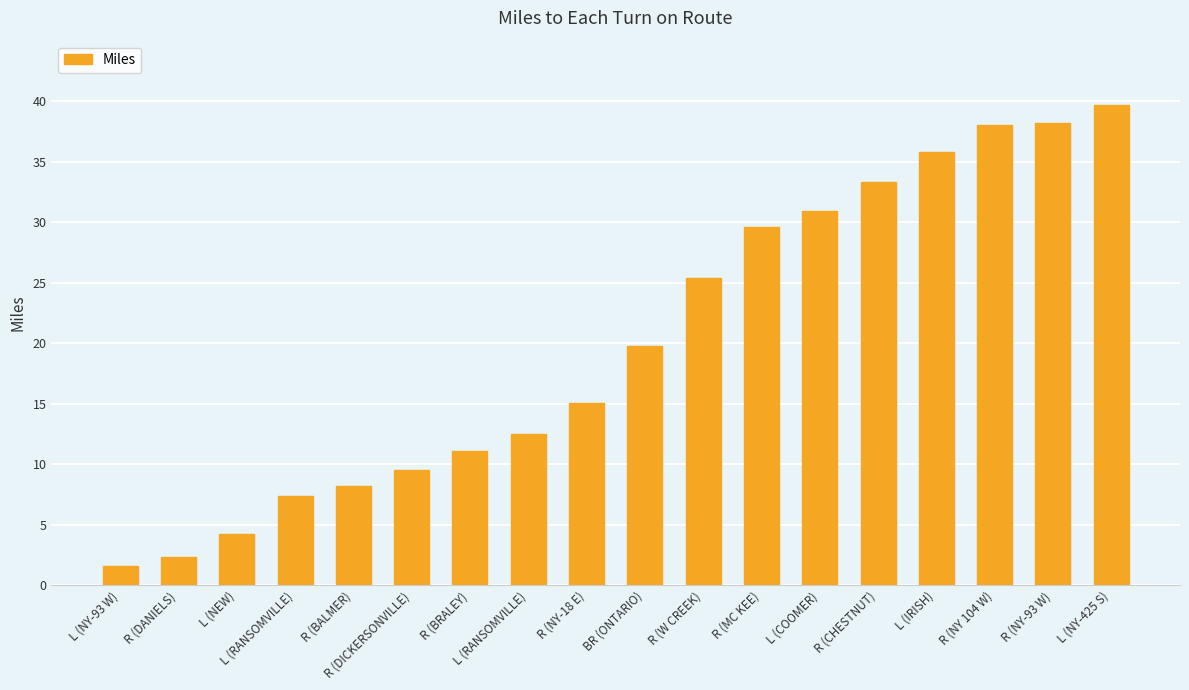

Are the bars horizontal?

No